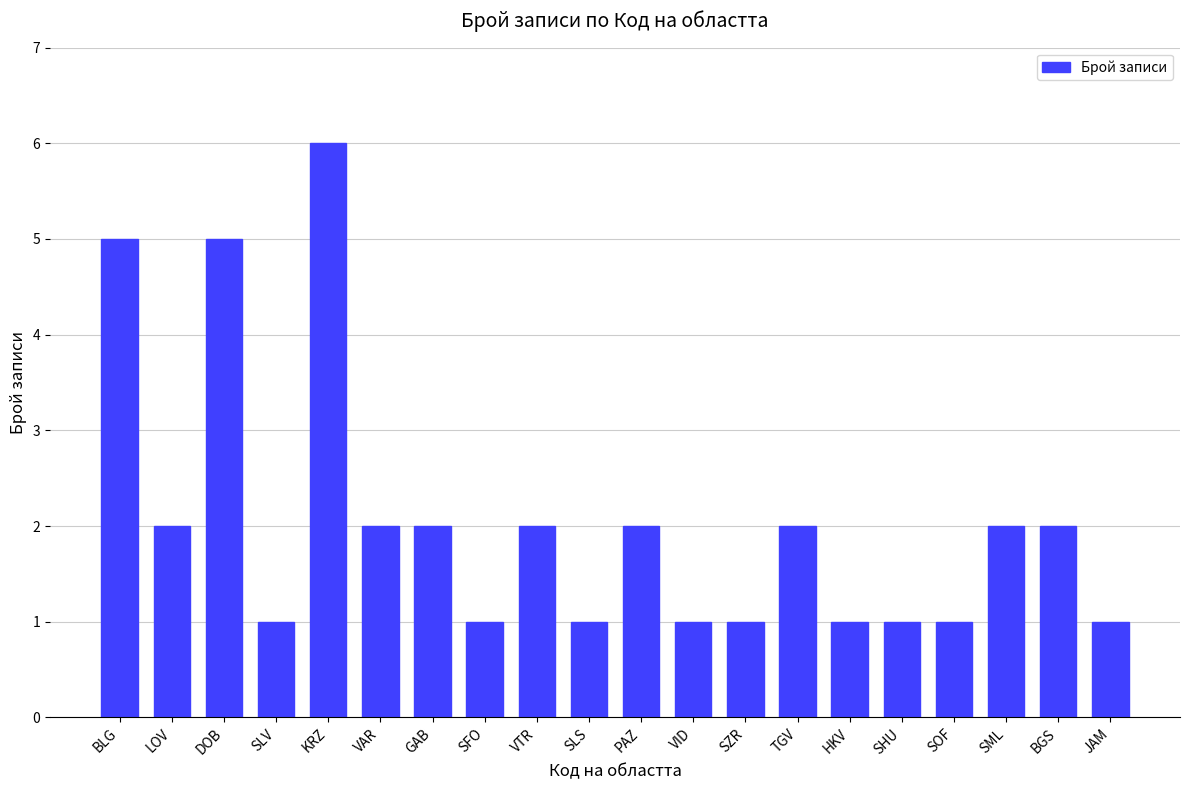

At which label does the data first exceed 2?

BLG